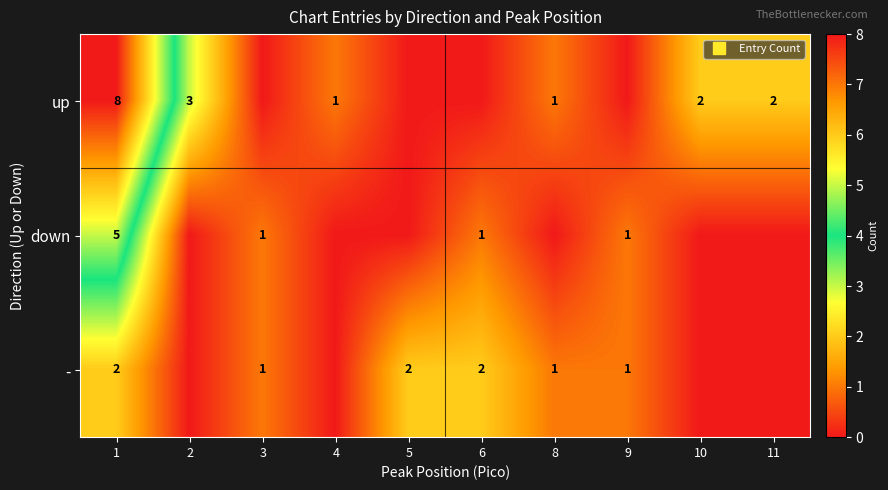

Is it true that - equals 0 at 4?

True